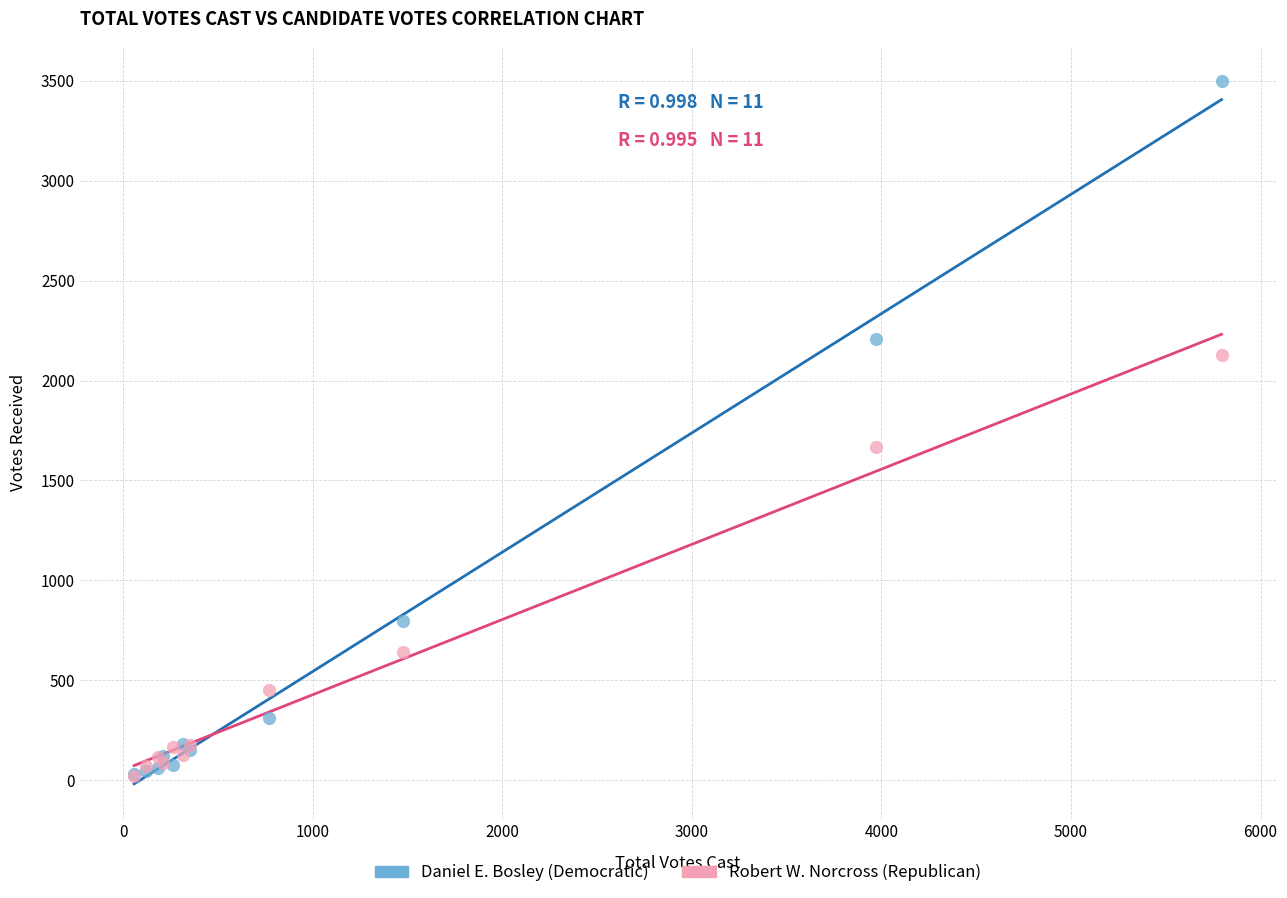

Across all series, what Y value is closest to 1761?

1670